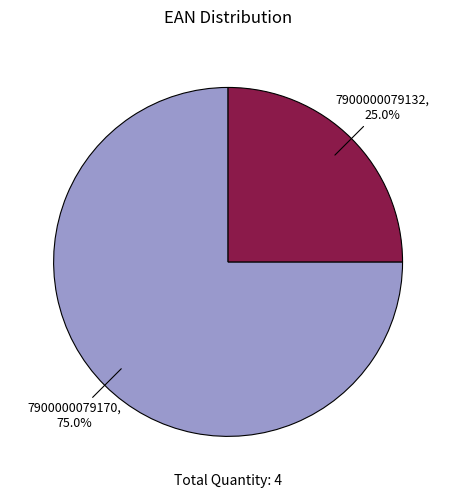

What is the total percentage of 7900000079132 and 7900000079170?

100.0%